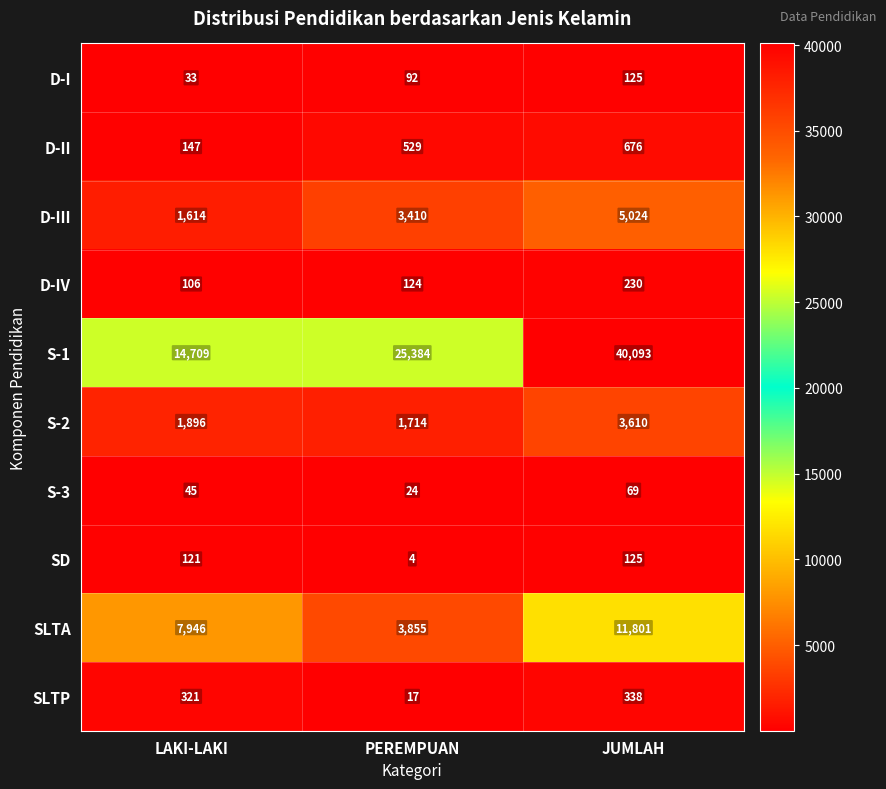

The value of SLTP at PEREMPUAN is 6. True or false?

False